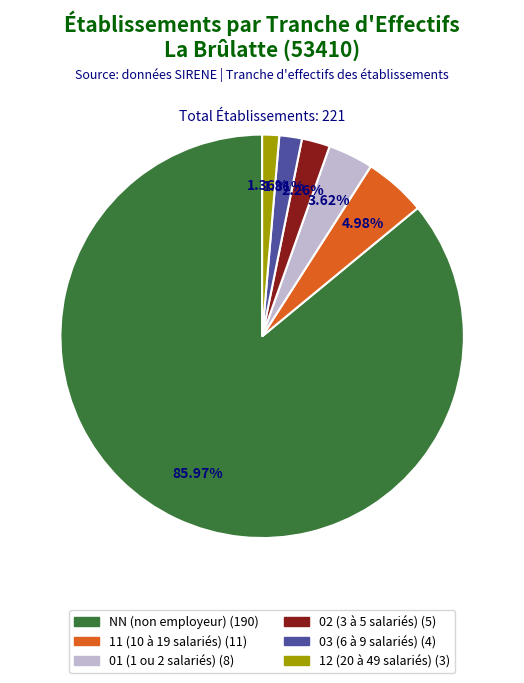

Is there a majority slice in this chart?

Yes